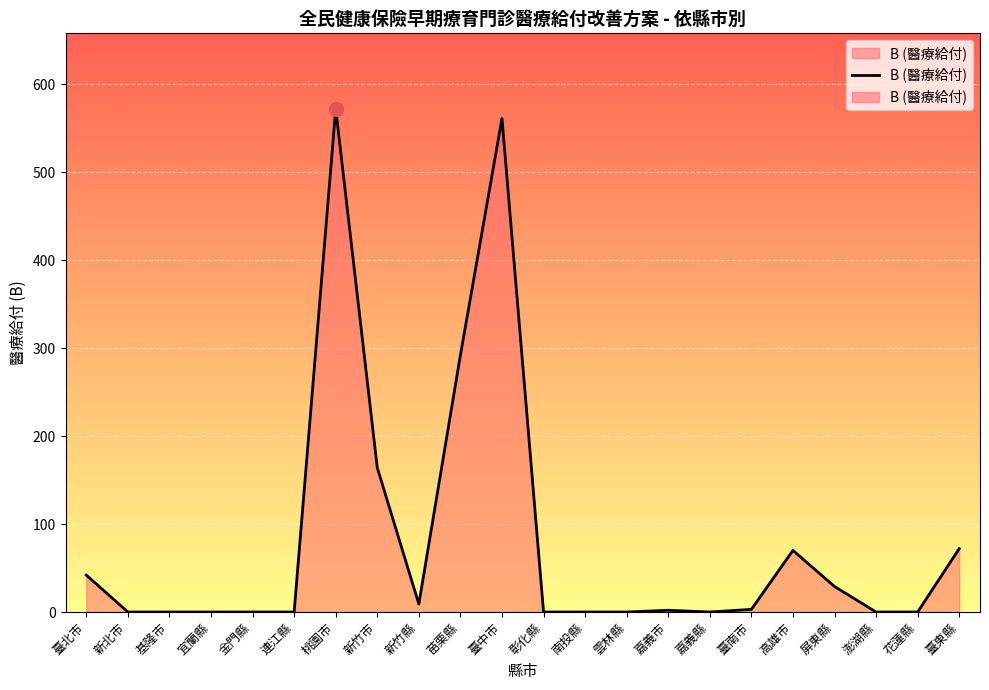

What is the difference between the maximum and second lowest values?

572